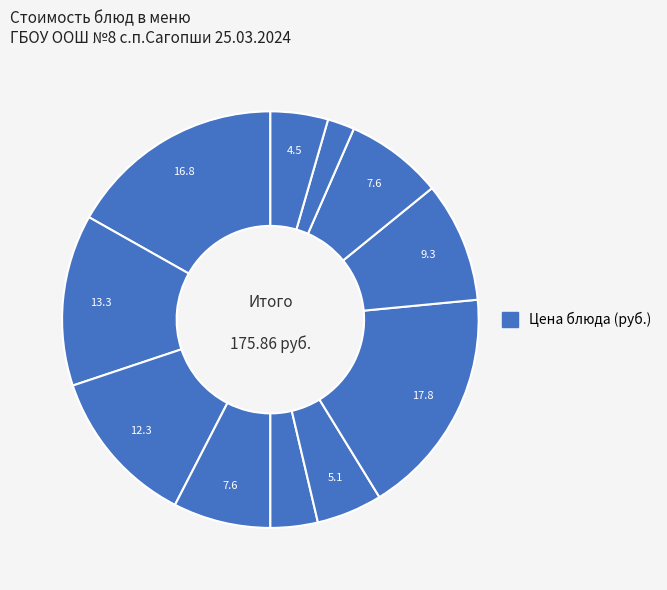

How many segments does this pie chart have?

11